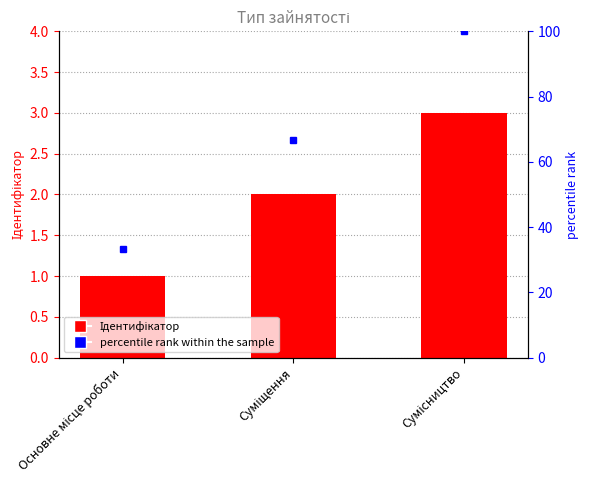

How many groups of bars are there?

3